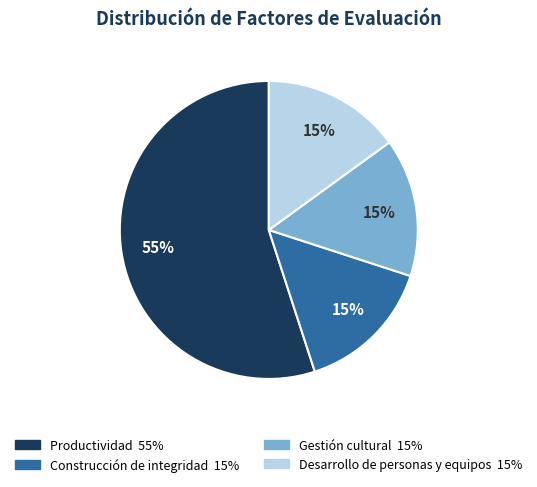

What is the largest slice in the pie chart?

Productividad